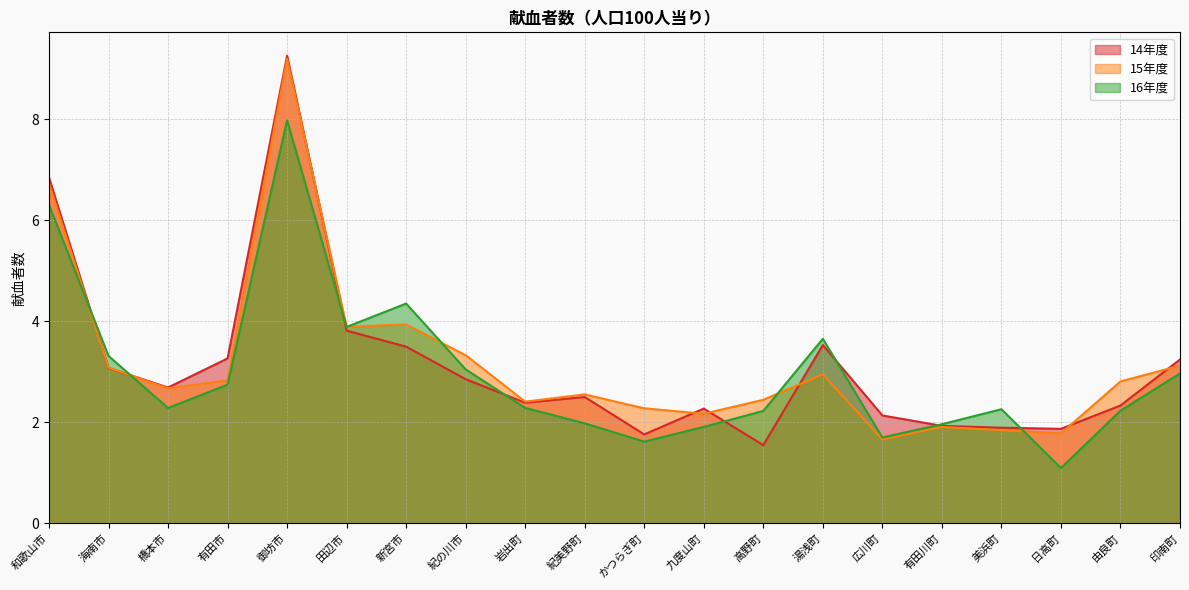

Reading left to right, what are all the values shown in this chart?

14年度: 6.8	3.1	2.7	3.3	9.3	3.8	3.5	2.9	2.4	2.5	1.8	2.3	1.5	3.5	2.1	1.9	1.9	1.9	2.3	3.2
15年度: 6.7	3.1	2.7	2.8	9.2	3.9	3.9	3.3	2.4	2.6	2.3	2.2	2.4	3.0	1.7	1.9	1.8	1.8	2.8	3.1
16年度: 6.3	3.3	2.3	2.7	8.0	3.9	4.4	3.0	2.3	2.0	1.6	1.9	2.2	3.7	1.7	2.0	2.3	1.1	2.2	3.0